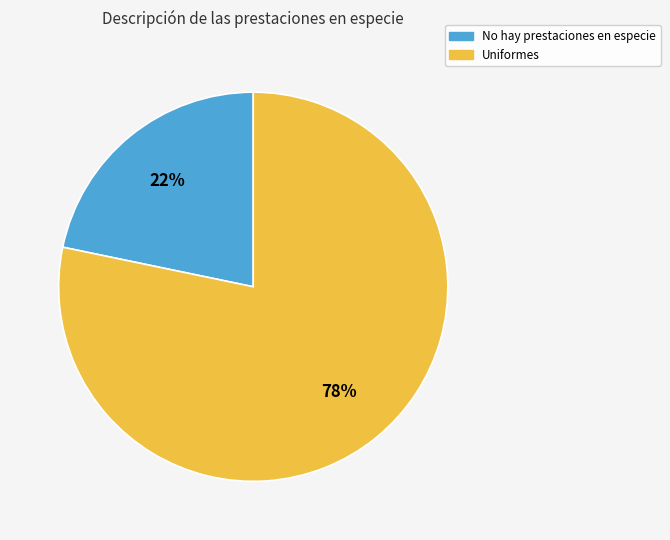

Which category has the biggest portion of the pie?

Uniformes